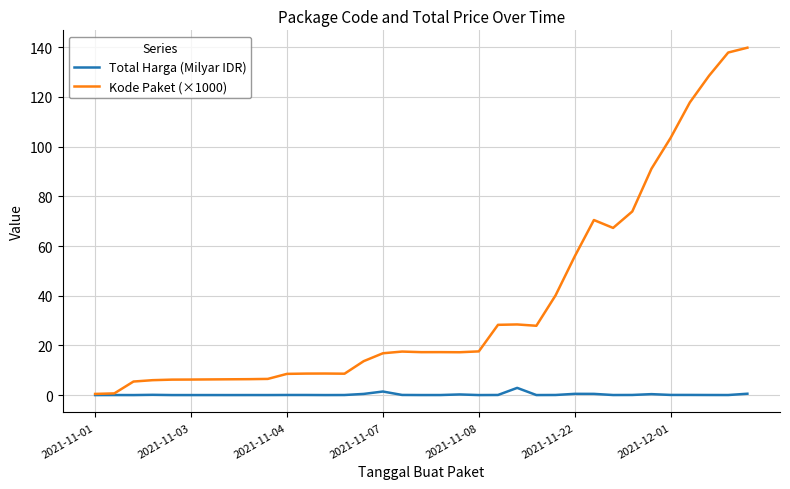

Which series has the largest total across all categories?

Kode Paket (×1000)